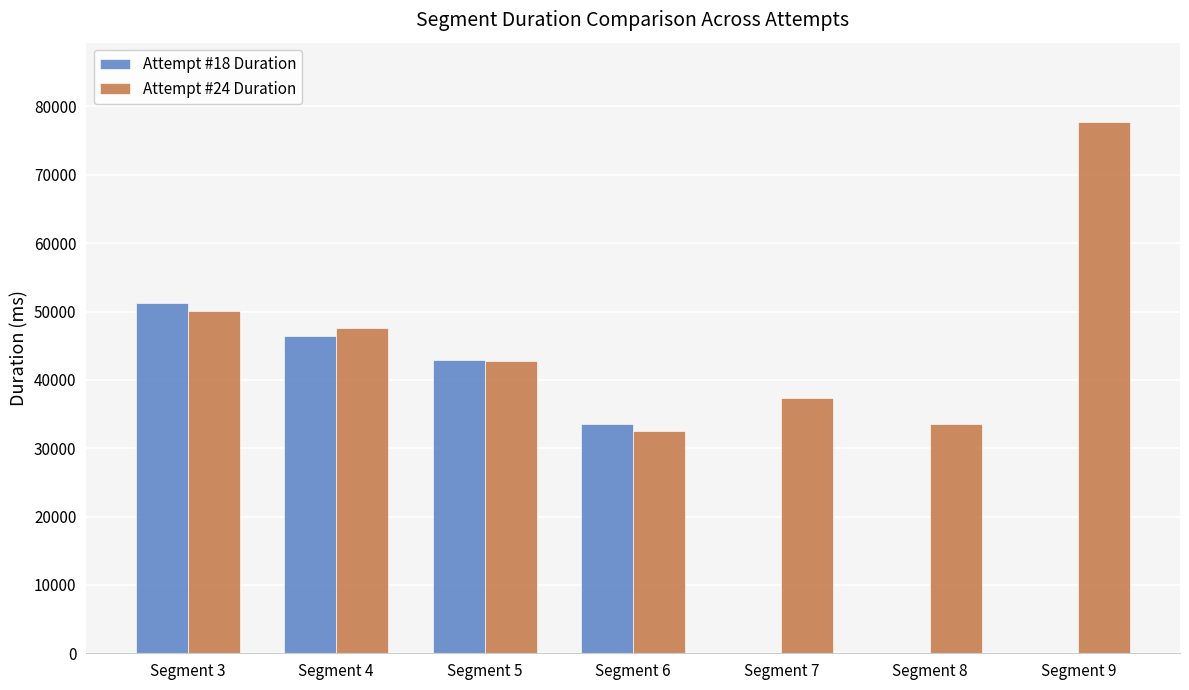

What is the approximate value of Attempt #18 Duration at Segment 4, to the nearest 100?

46400